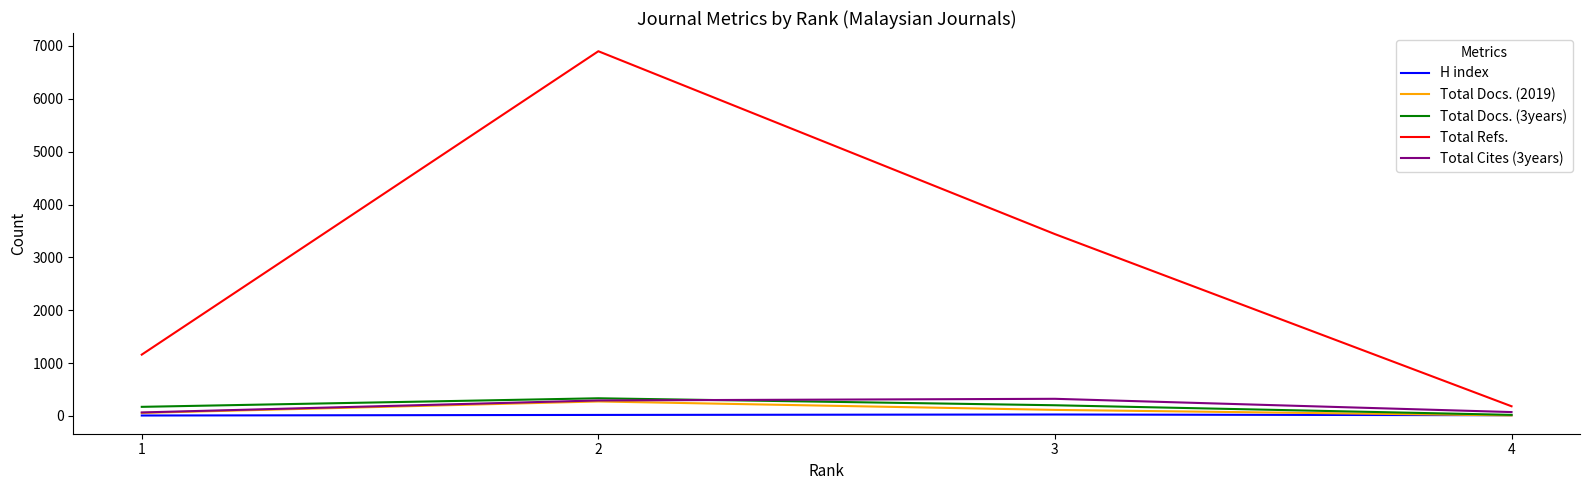

What is the maximum value for Total Refs.?

6900